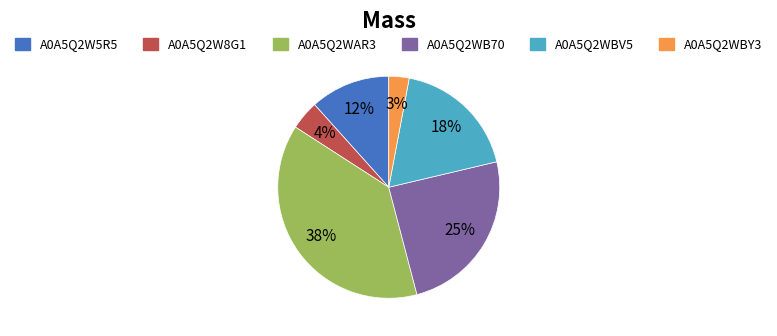

Is the sum of A0A5Q2WBV5 and A0A5Q2W8G1 greater than half?

No